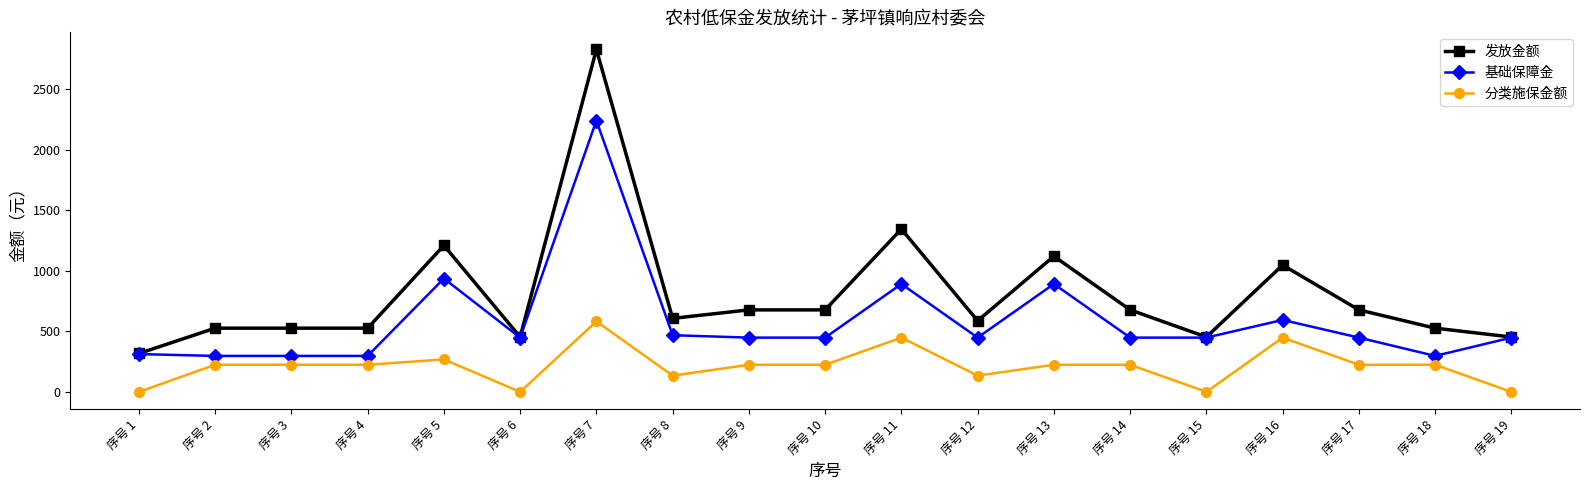

What is the total value across all series at 序号 14?

1349